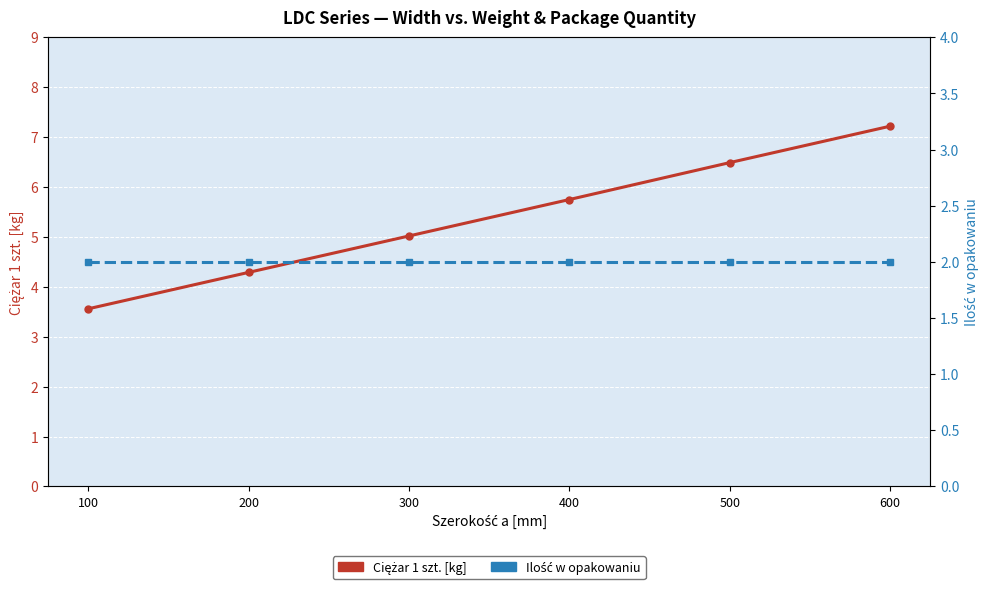

True or false: Ciężar 1 szt. [kg] and Ilość w opakowaniu cross at least once.

False